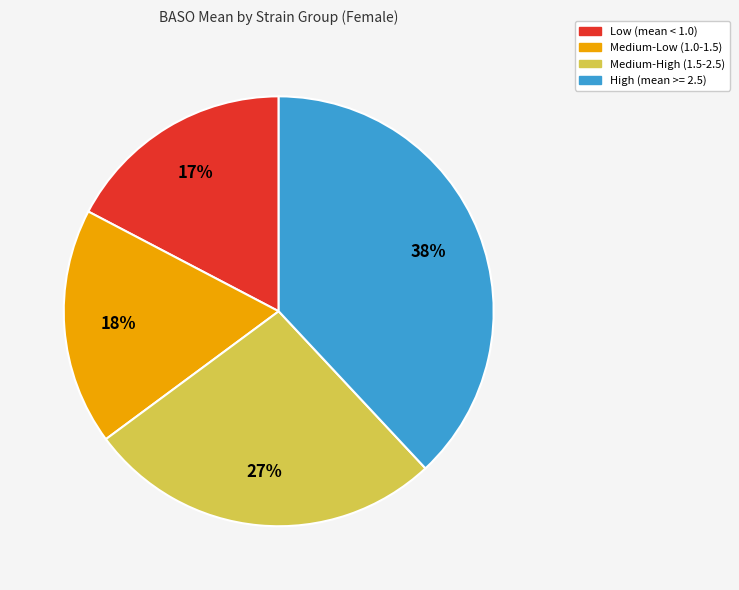

Does any single category account for the majority?

No